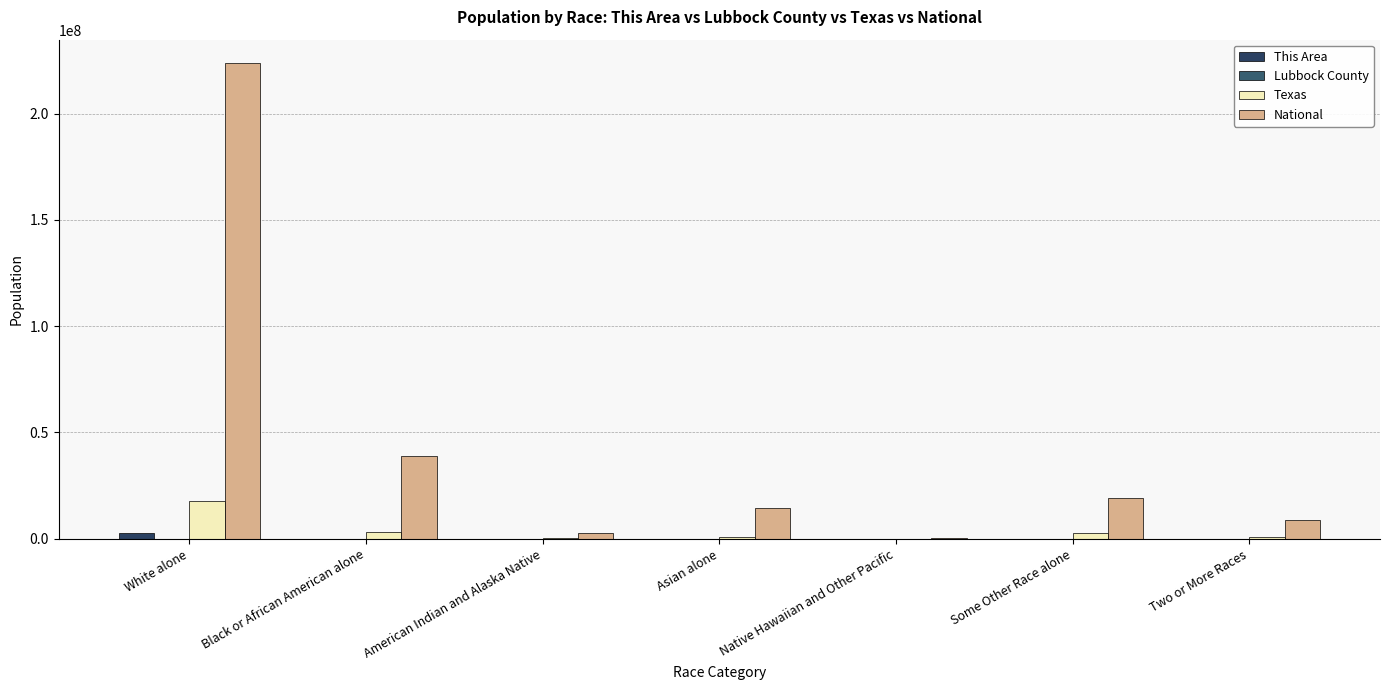

Does the chart contain stacked bars?

No